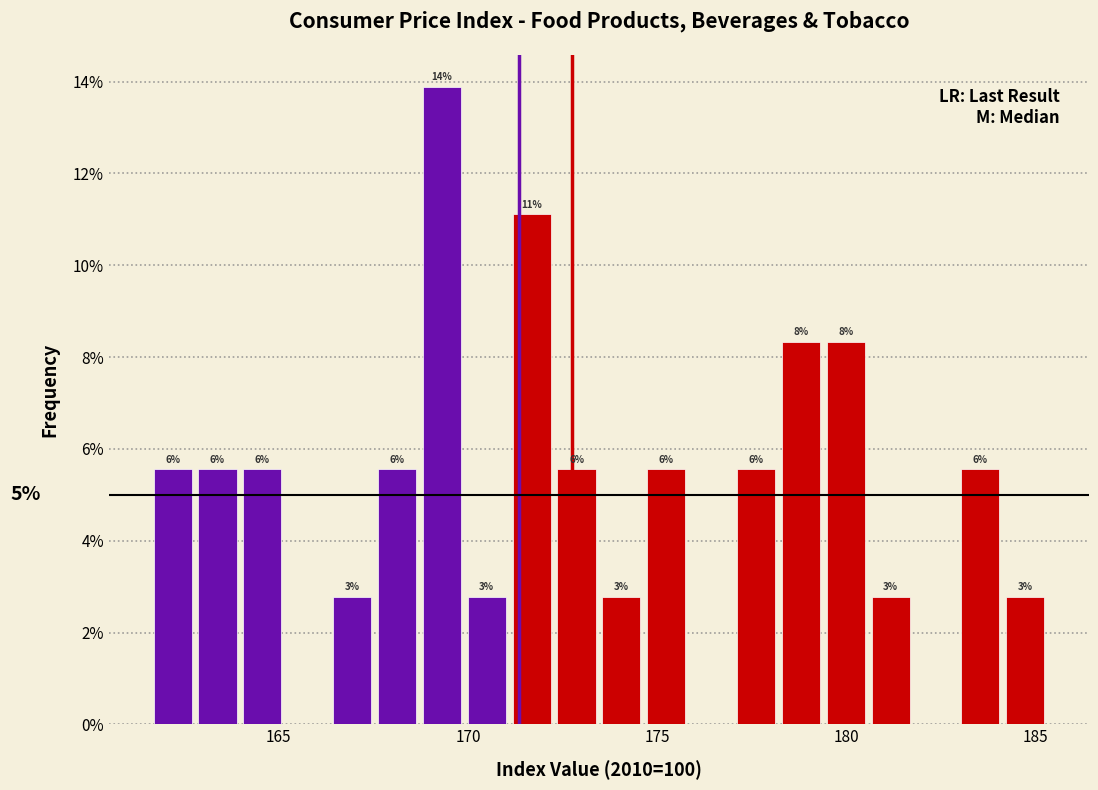

Read against the x-axis, roughly where is the centre of the tallest bar?

169.5